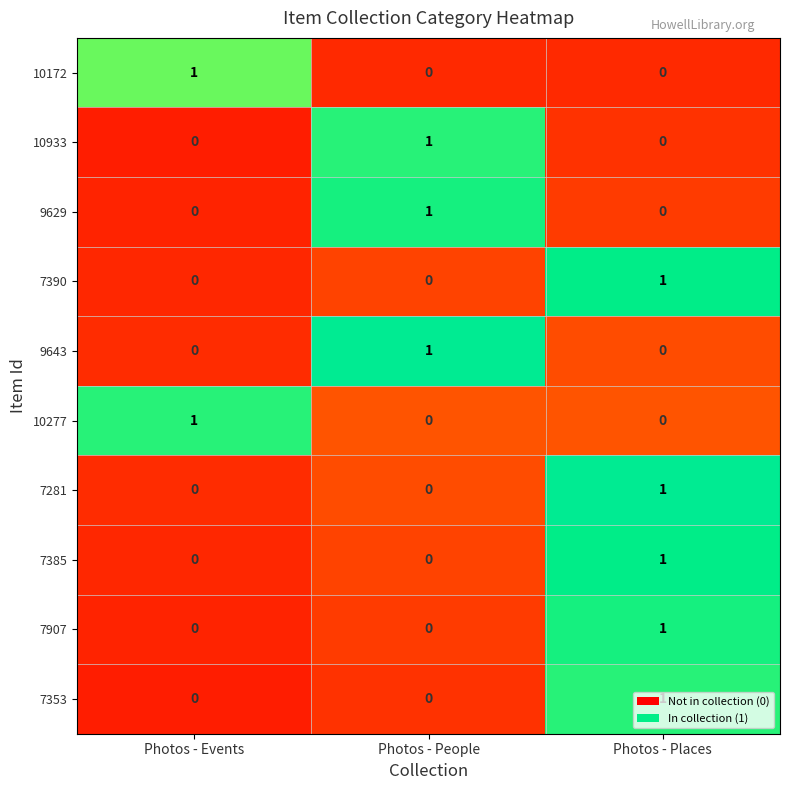

Which category has the highest value in the 7907 series?

Photos - Places